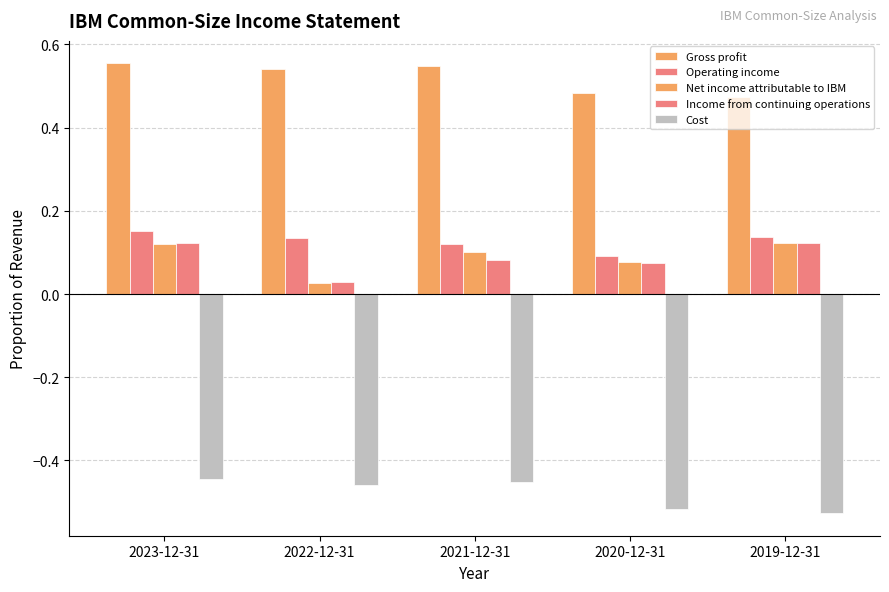

How many series are shown in this chart?

5